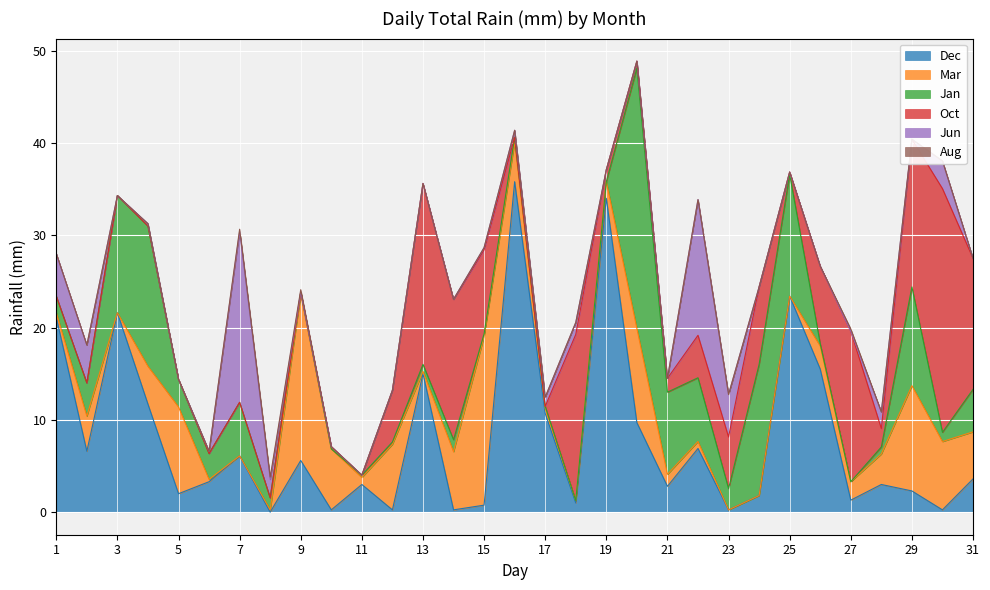

What value does the Mar series have at 1?

0.5